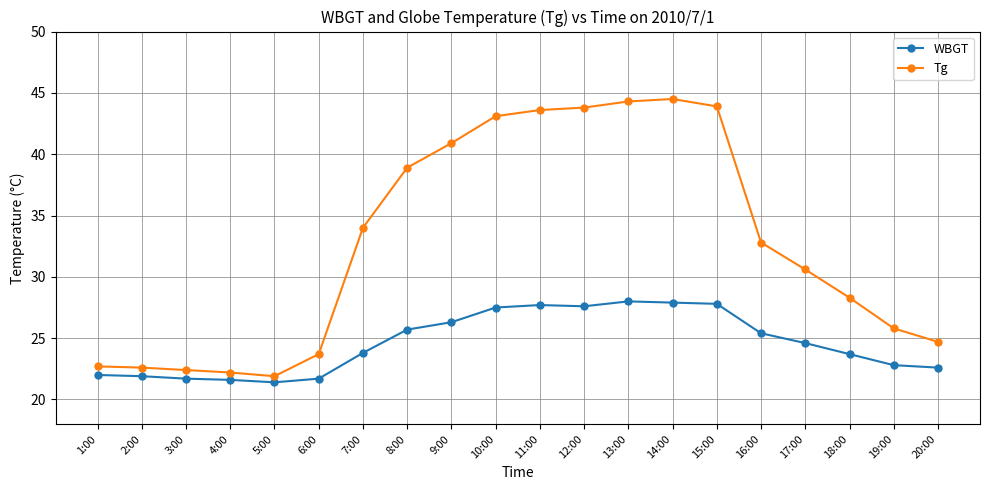

Between 11:00 and 18:00, which series saw the biggest shift?

Tg